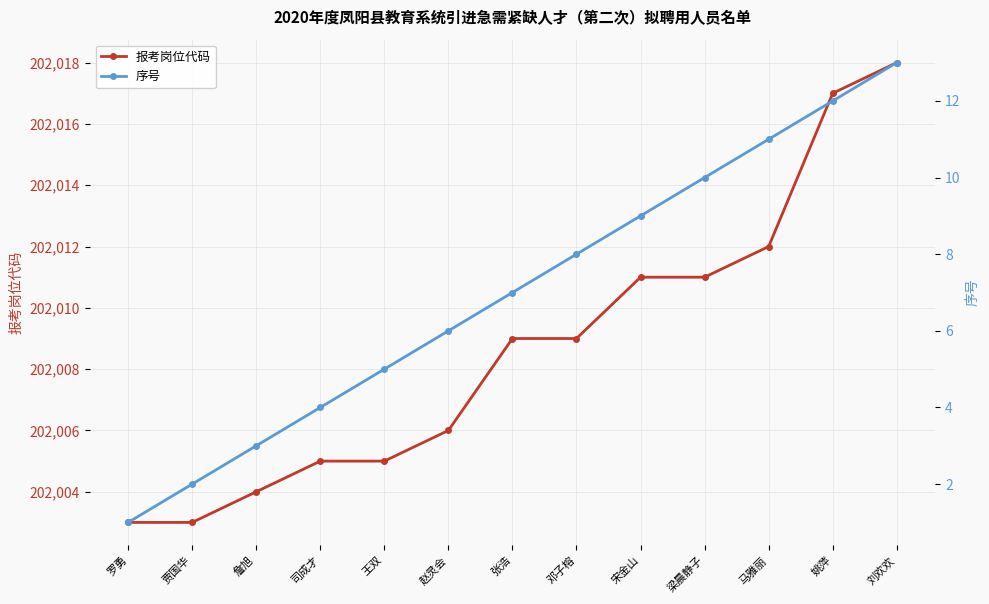

Does the chart have visible grid lines?

Yes